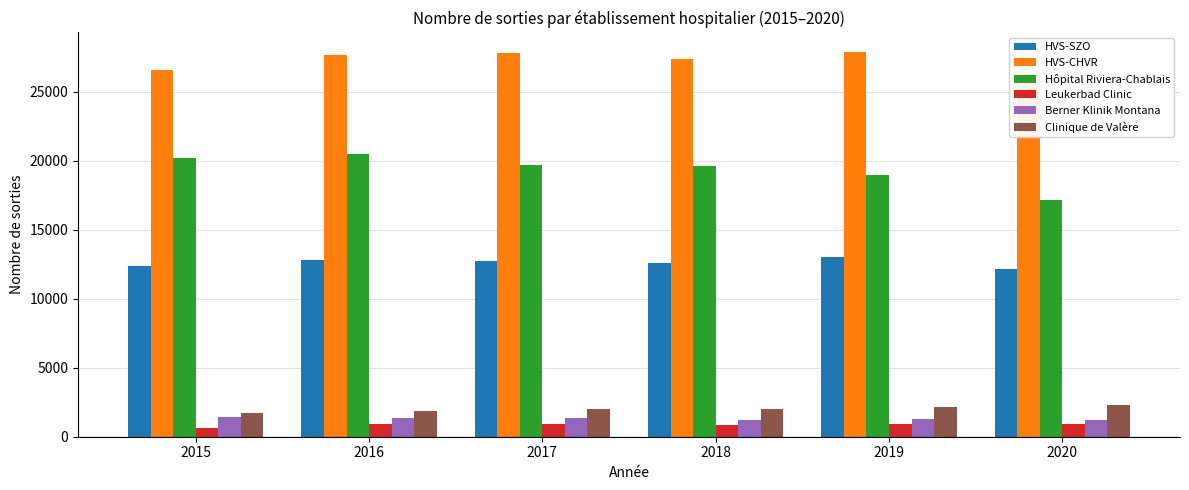

Which has a higher value, 2015 or 2018?

2018